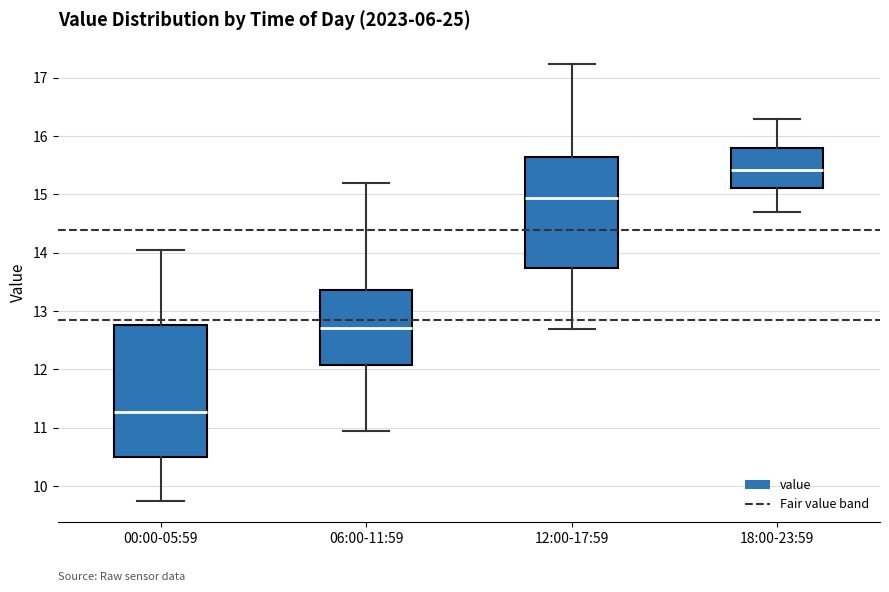

Which box is the tallest, from its lower edge to its upper edge?

00:00-05:59